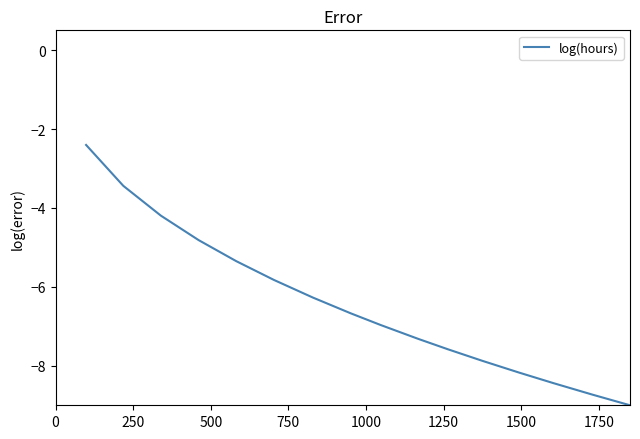

What is the value of the 3rd point from the left?

-4.2